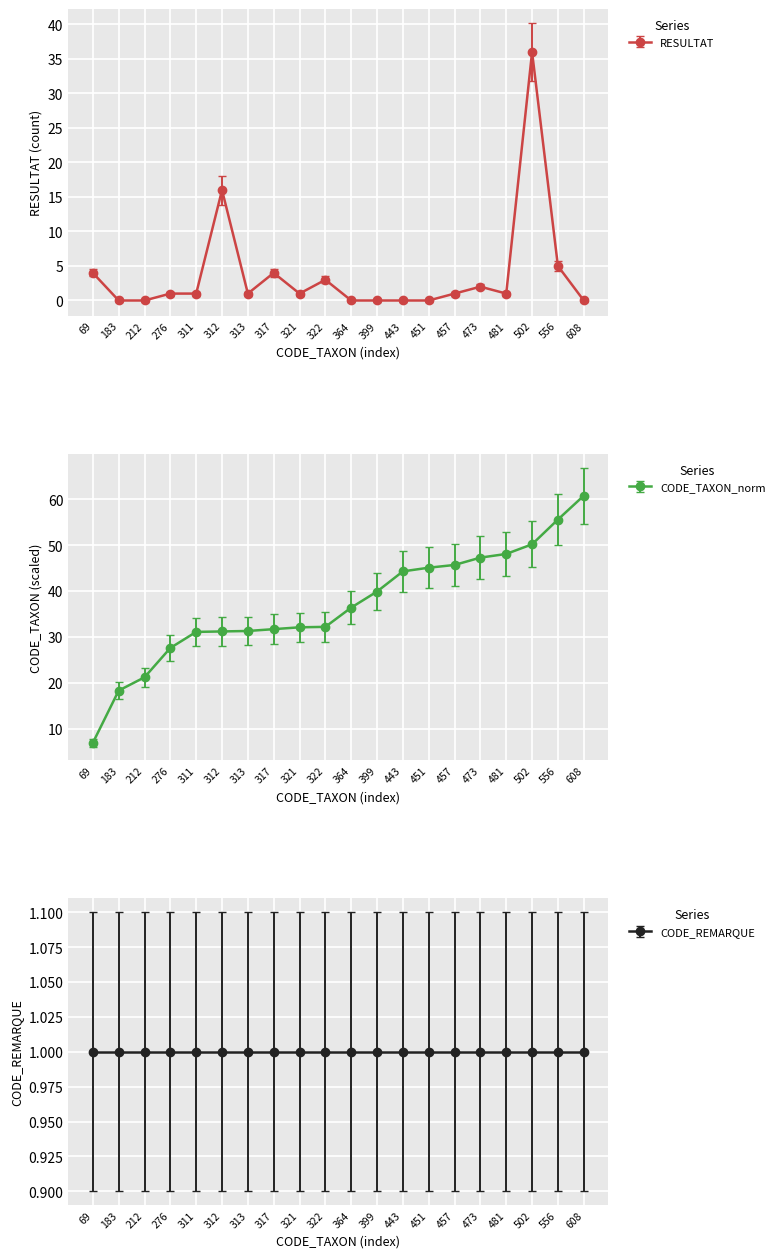

What is the sum of all Phase A - RESULTAT values?

76.0